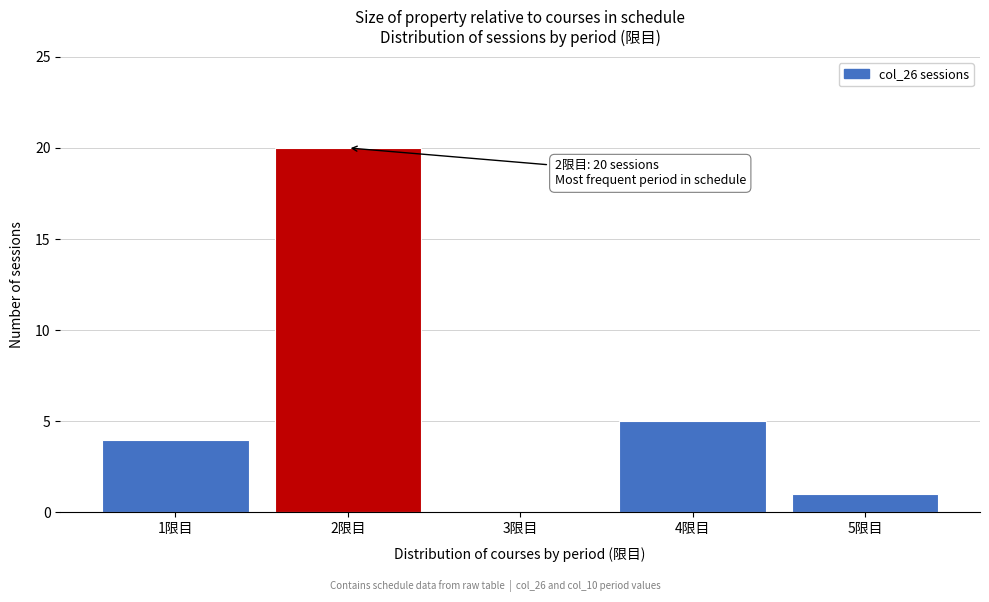

Over which range of the x-axis is the bar tallest?

1.5 to 2.5